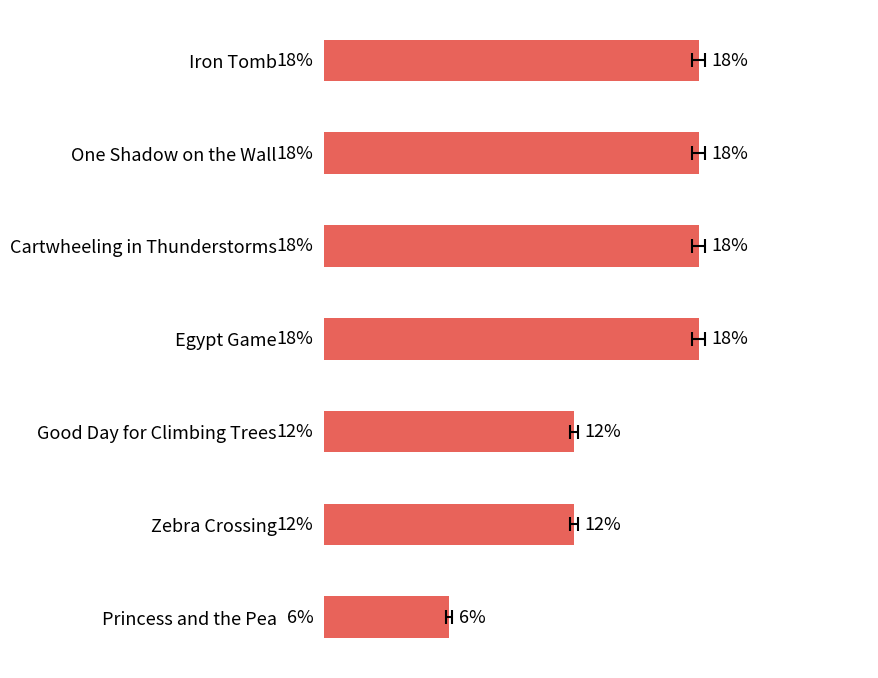

What is the smallest value displayed?

5.9